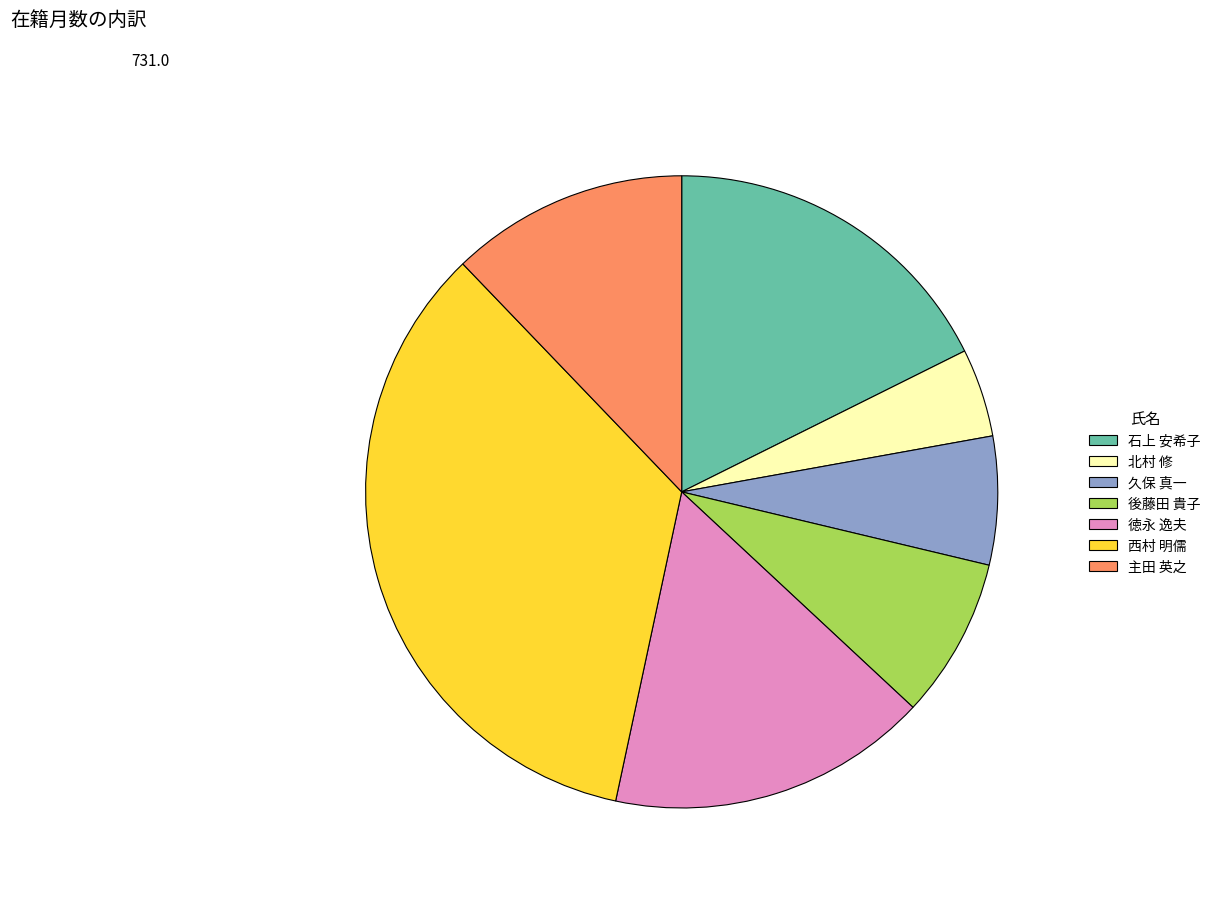

Which slice is the smallest?

北村 修